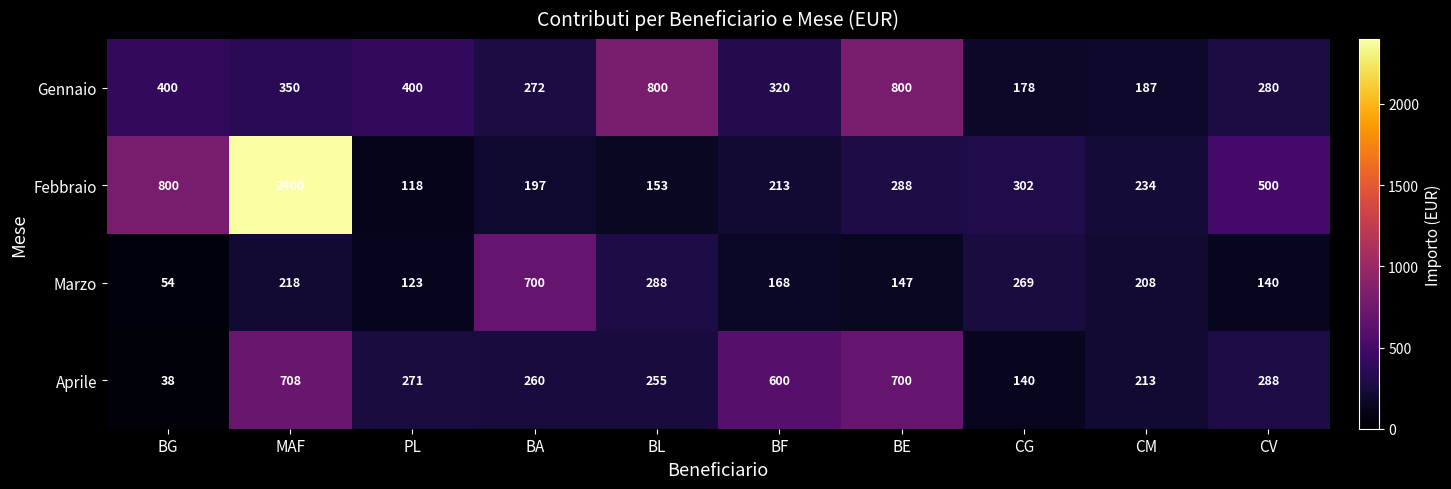

List the series in order of their peak value, lowest first.

Marzo, Aprile, Gennaio, Febbraio